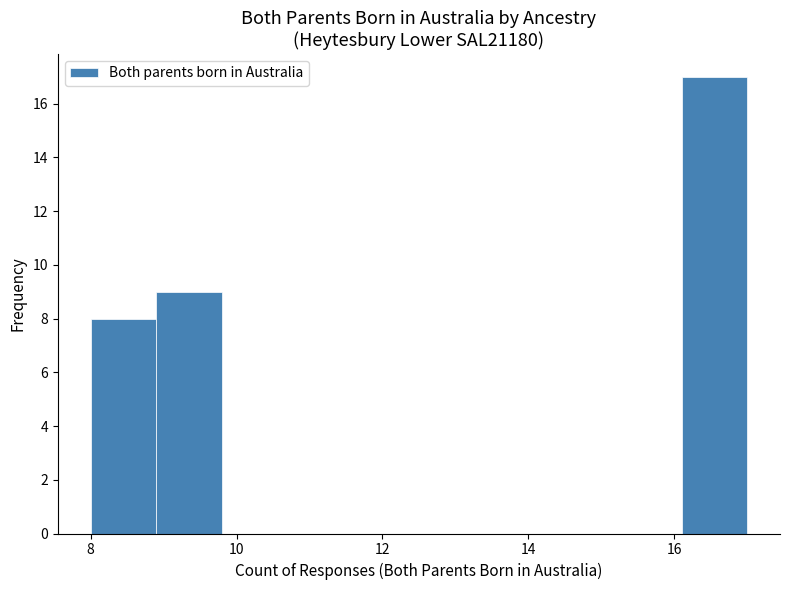

Over which range of the x-axis is the bar tallest?

16.1 to 17.0